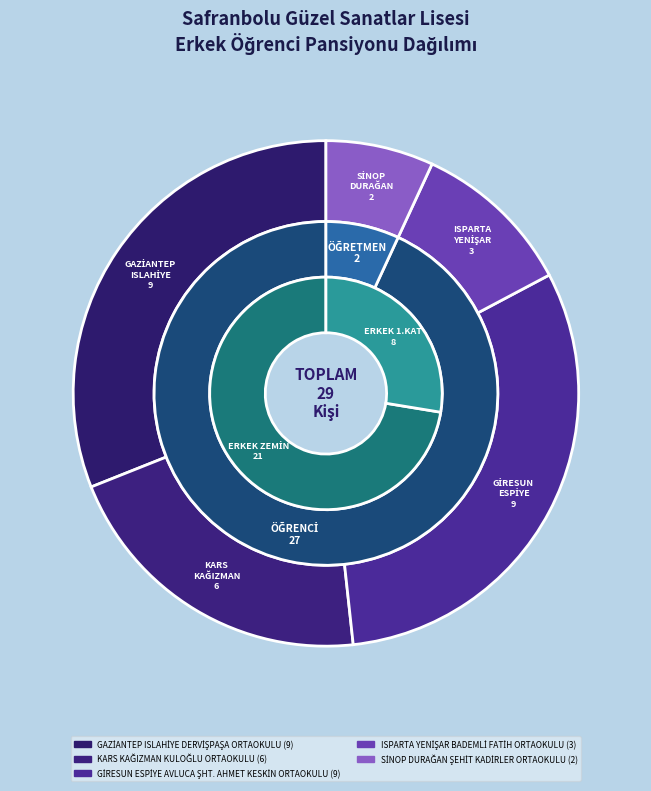

To the nearest percent, what is the average slice percentage?

20%